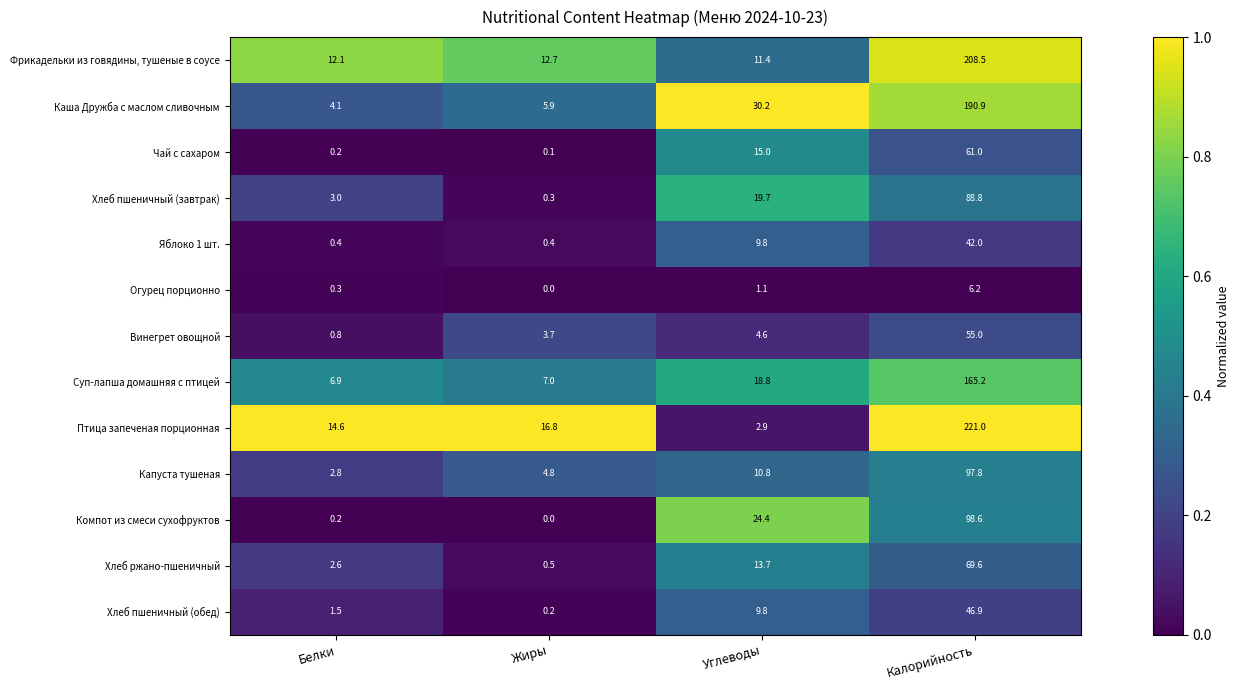

Is it true that Фрикадельки из говядины, тушеные в соусе equals 16.0 at Углеводы?

False